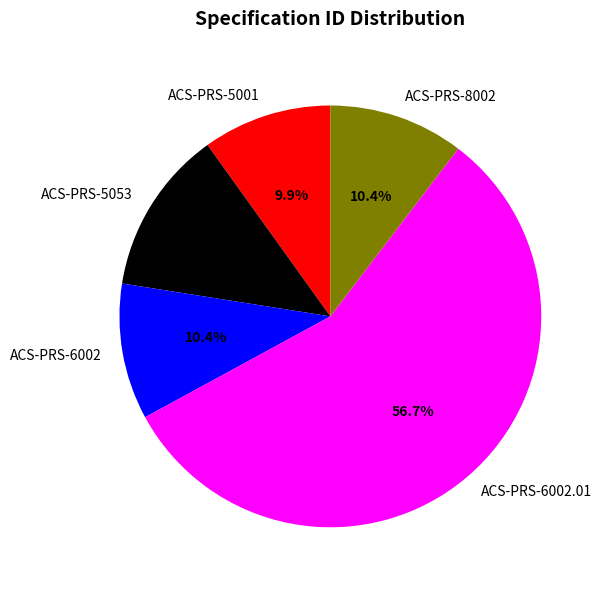

Between ACS-PRS-6002.01 and ACS-PRS-5001, which is larger?

ACS-PRS-6002.01